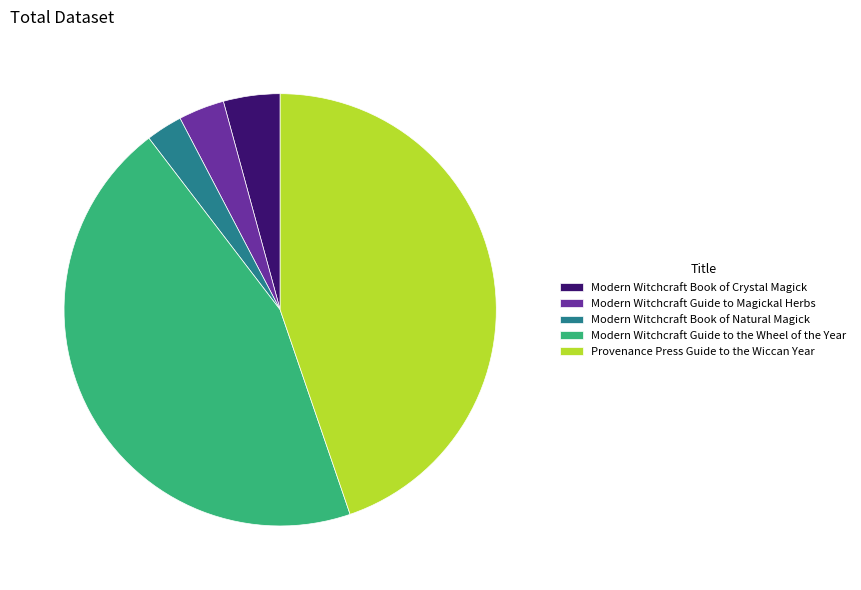

Does any single category account for the majority?

No